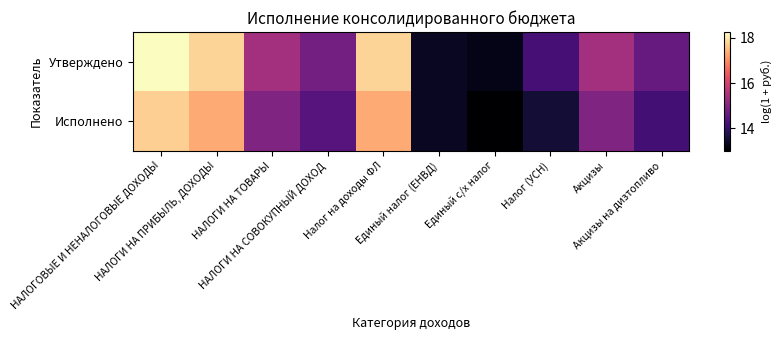

Rank the series by their maximum value, from highest to lowest.

Утверждено, Исполнено